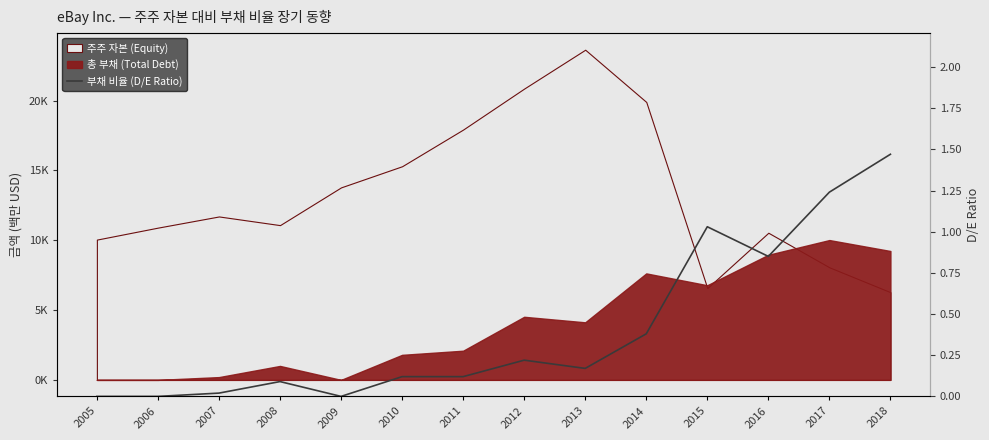

How many positive values are there?

11